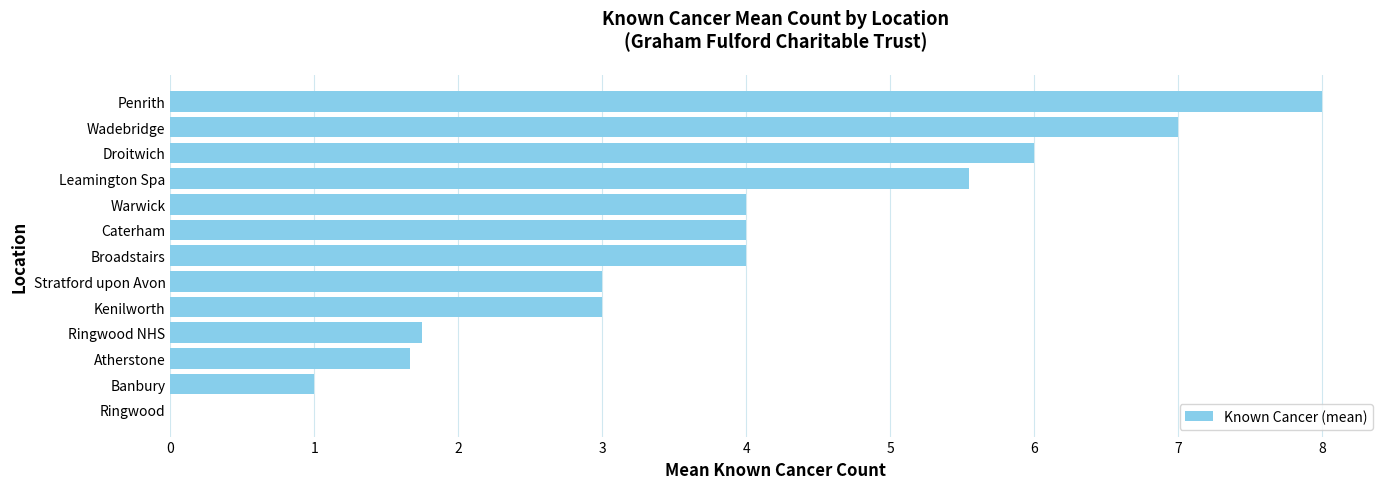

Read the value at Caterham.

4.0